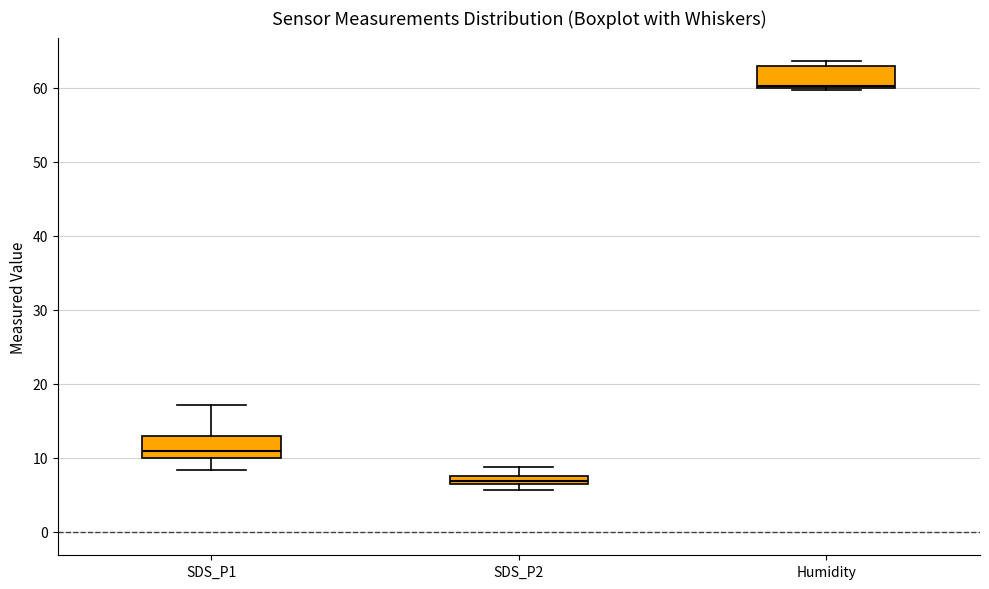

Where is the upper edge of the box for SDS_P1 on the y-axis? The values are not printed on the chart, so give them approximately, as read against the axis.

13